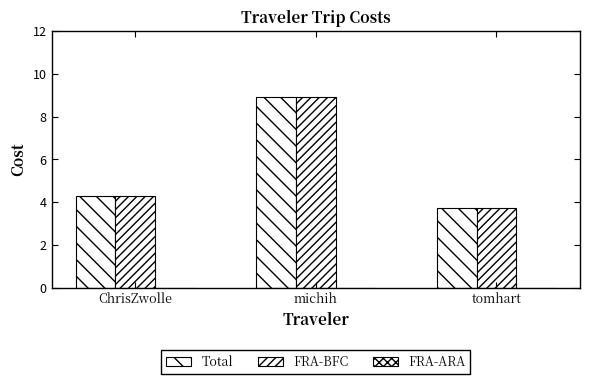

How many values in the FRA-BFC series exceed 4?

2